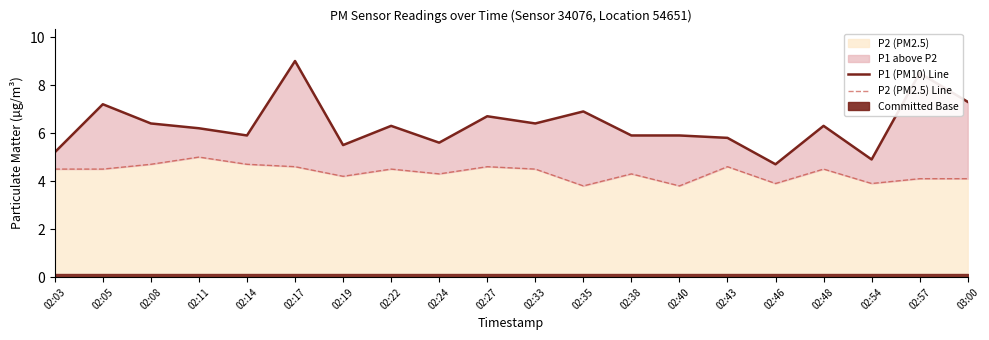

Which category has the lowest value in the P2 (PM2.5) Line series?

02:35